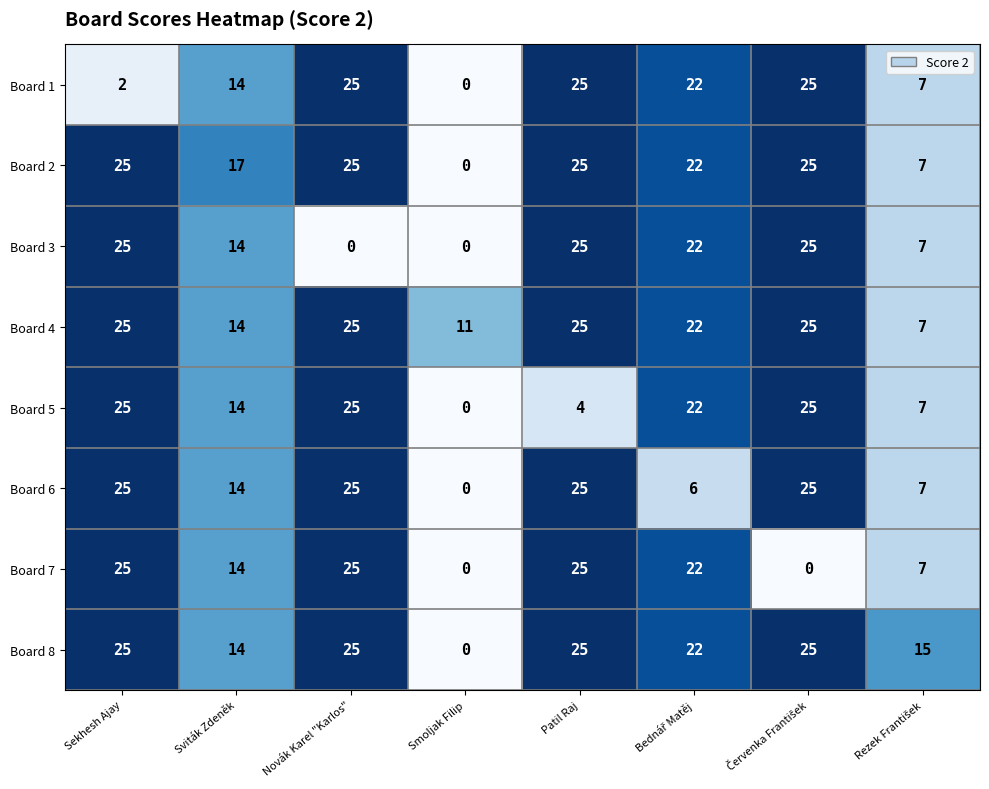

At which category is the sum across all series the highest?

Patil Raj